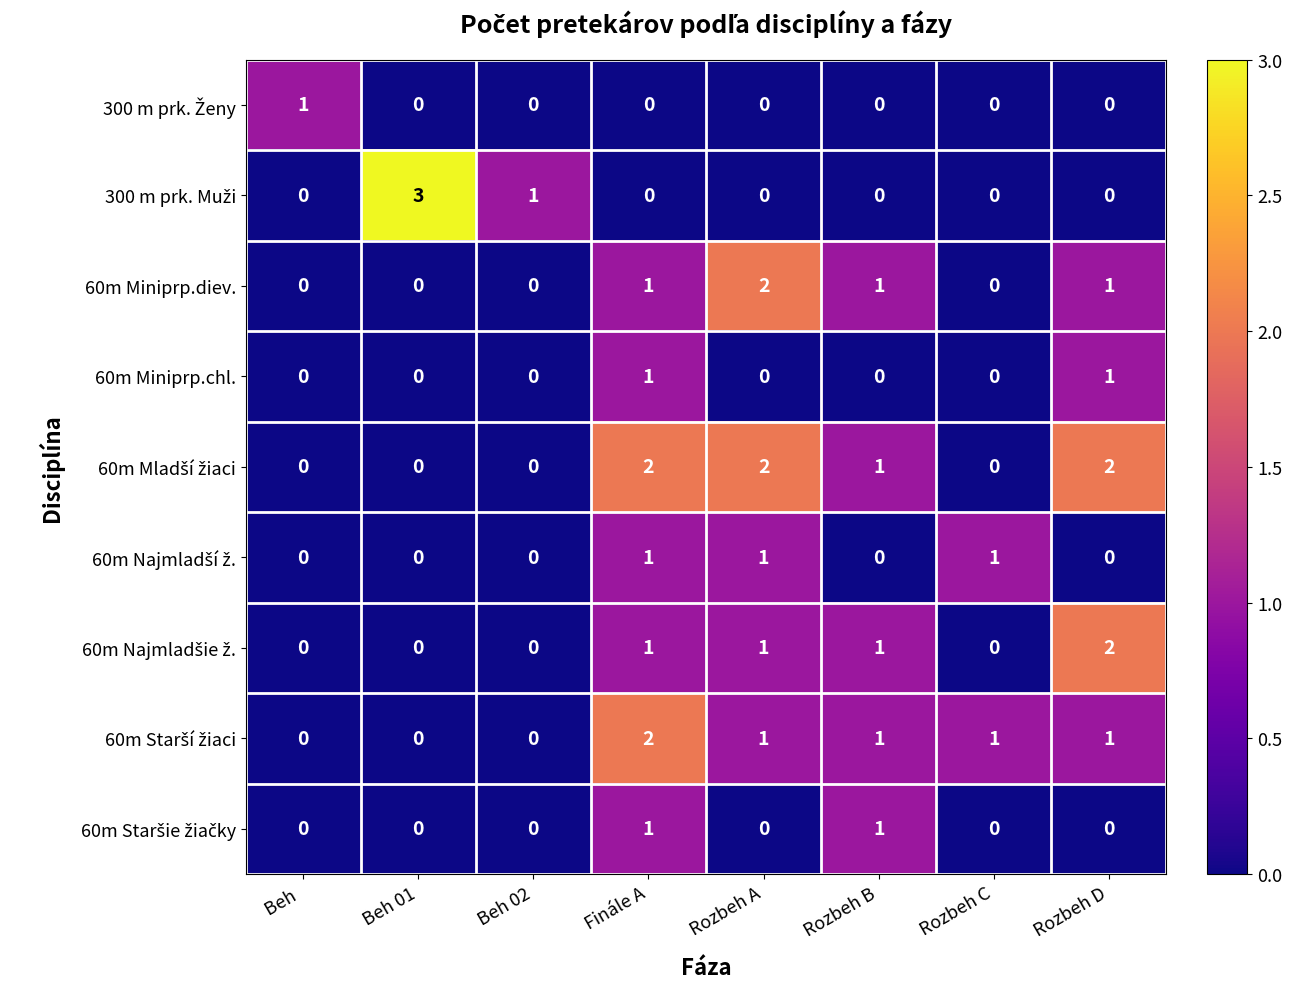

What is the total value across all series at Rozbeh A?

7